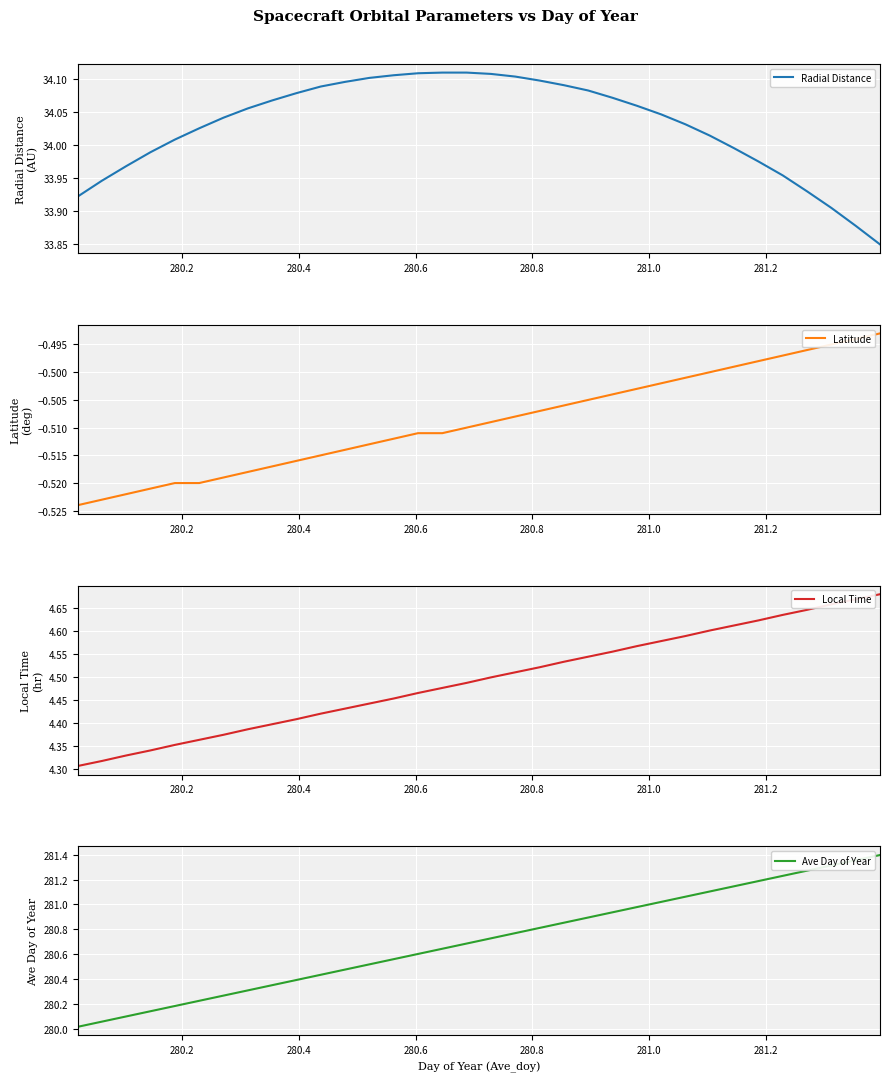

What is the highest value of the Radial Distance series?

34.1